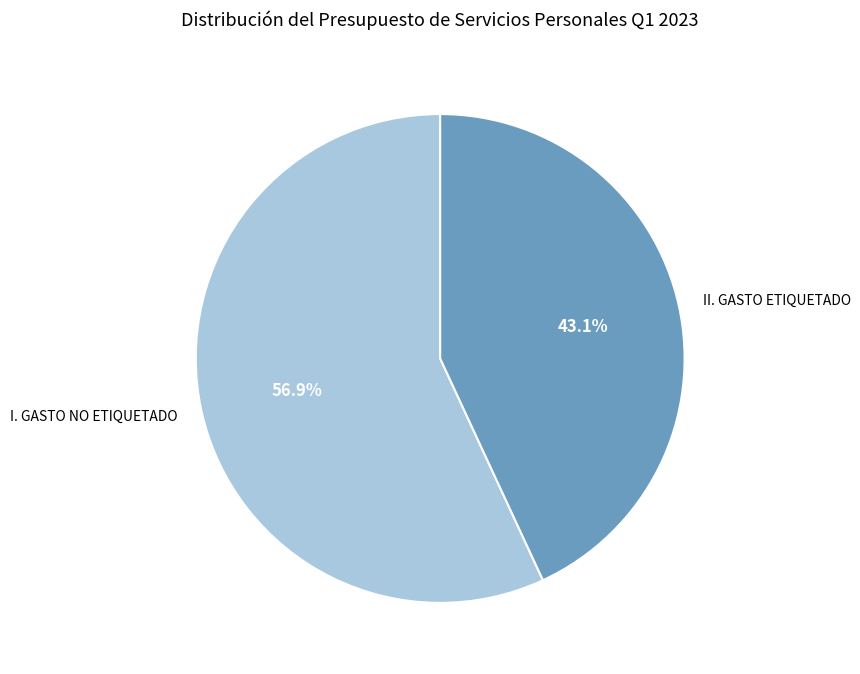

Rank the categories by value from lowest to highest.

II. GASTO ETIQUETADO, I. GASTO NO ETIQUETADO